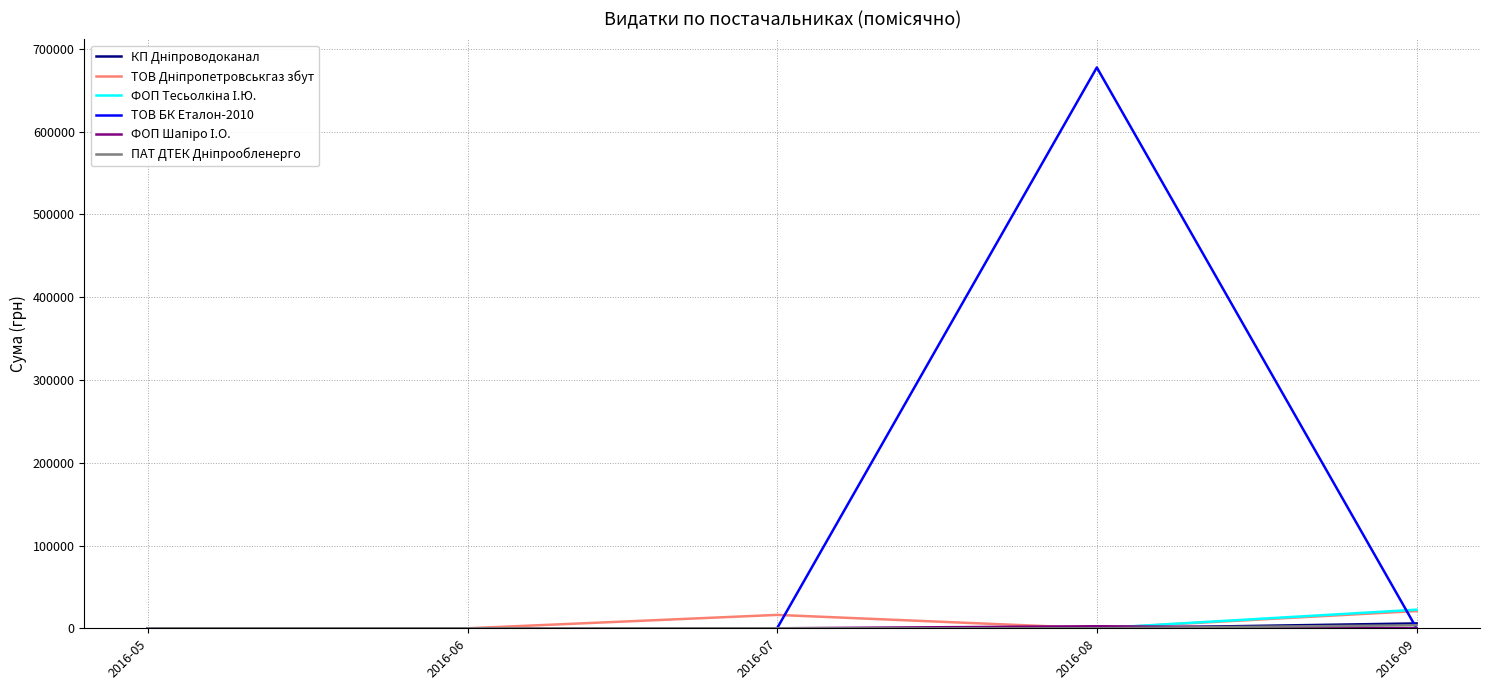

How many categories are shown in the chart?

5